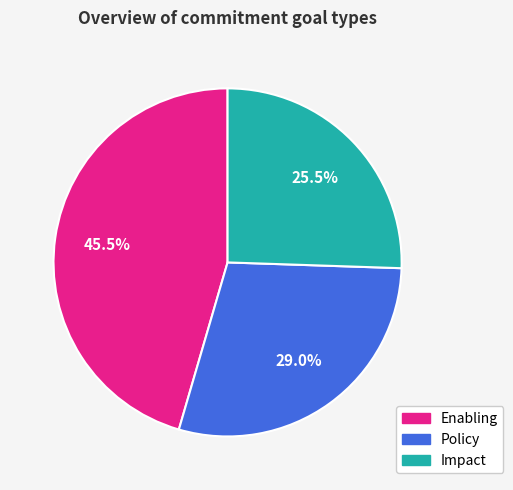

Between Impact and Policy, which is larger?

Policy